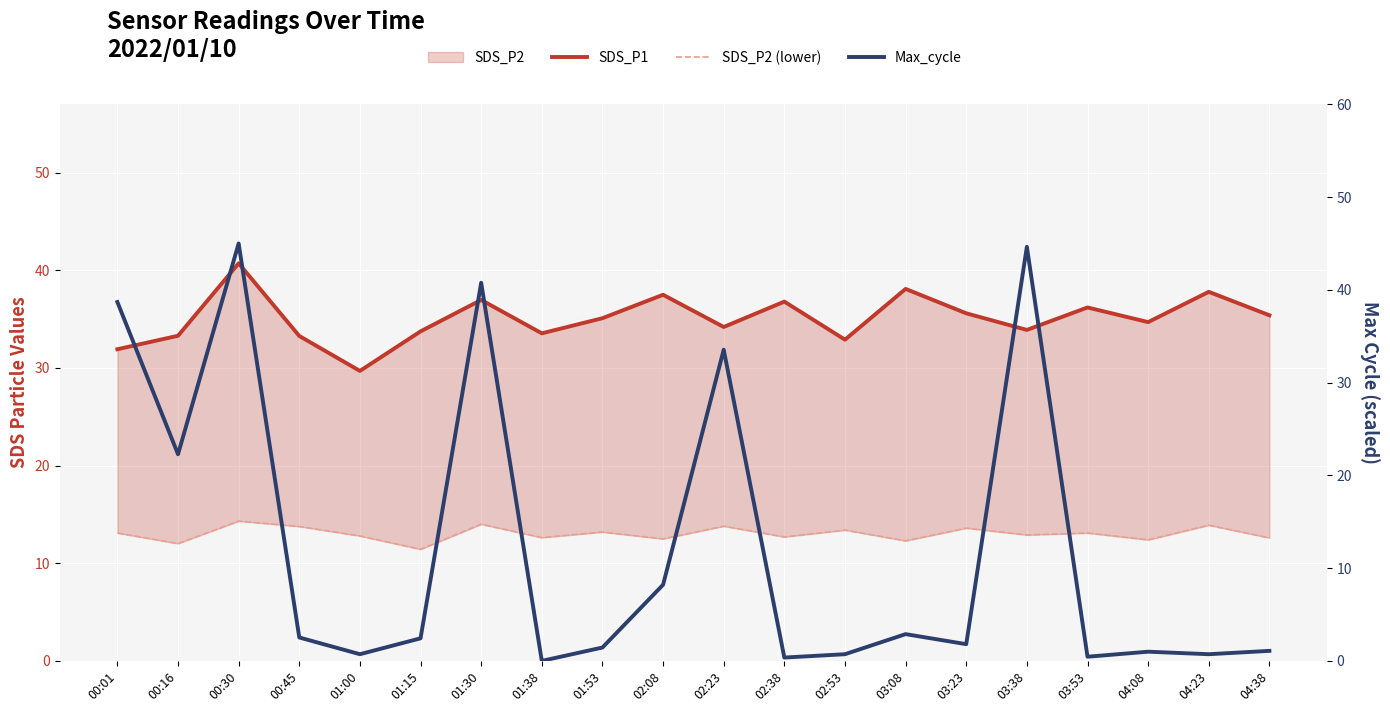

What is the difference between the second highest and minimum values in the SDS_P2 (lower) series?

2.6